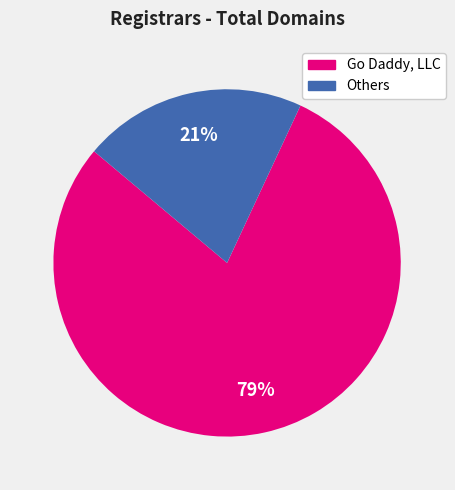

To the nearest percent, what is the average slice percentage?

50%